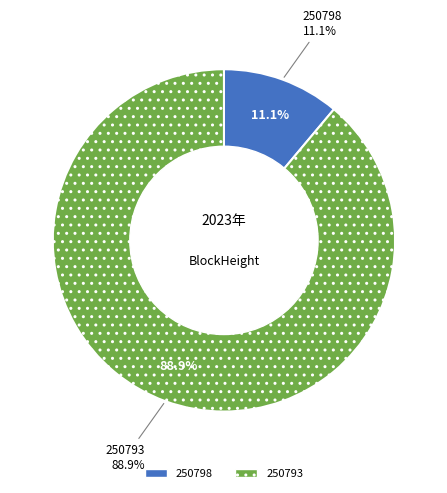

Does 250798 represent more than half of the total?

No